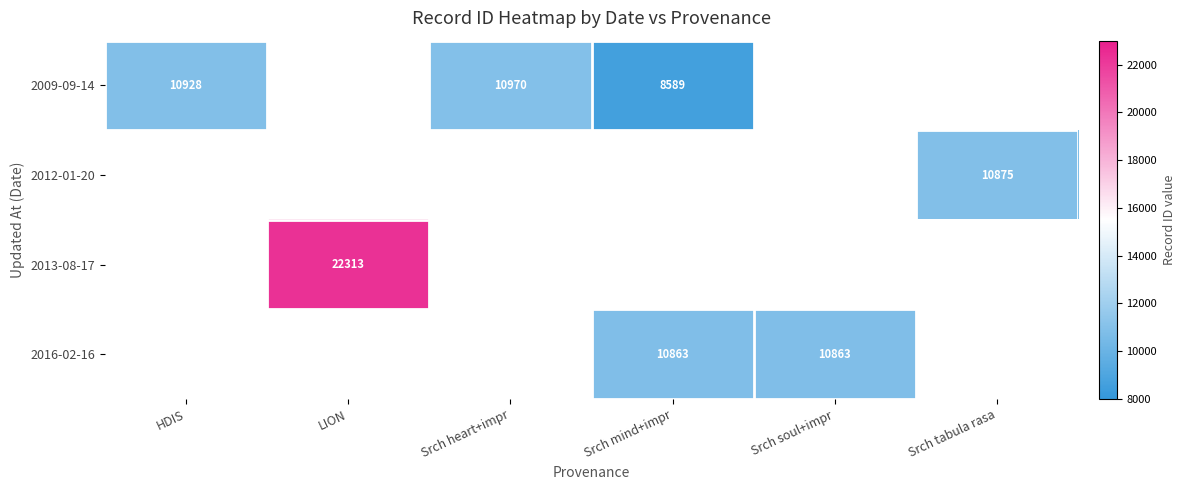

The value of 2016-02-16 at Srch mind+impr is 10863. True or false?

True